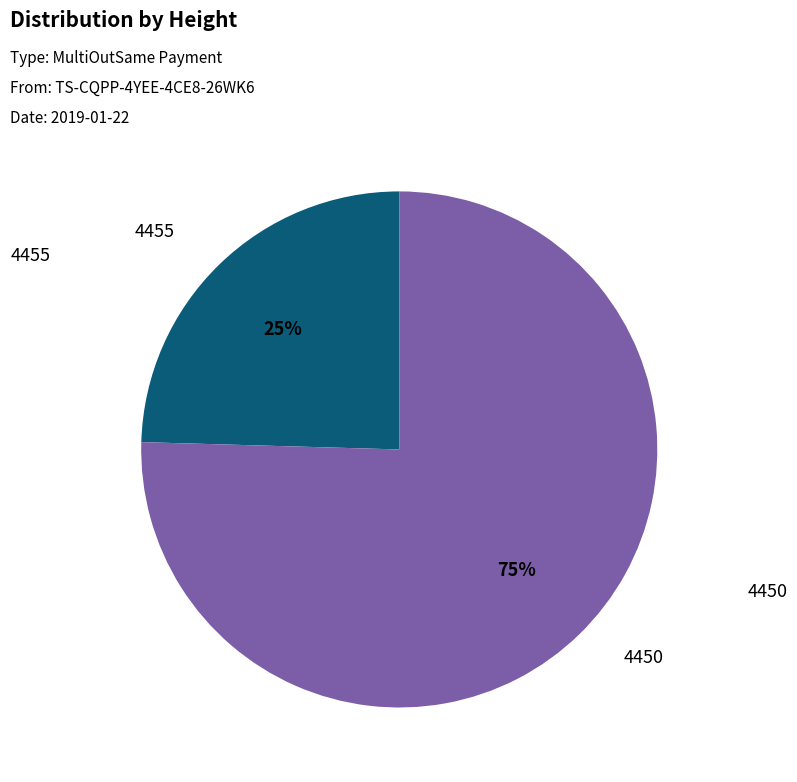

Is there any slice that represents more than half of the pie?

Yes